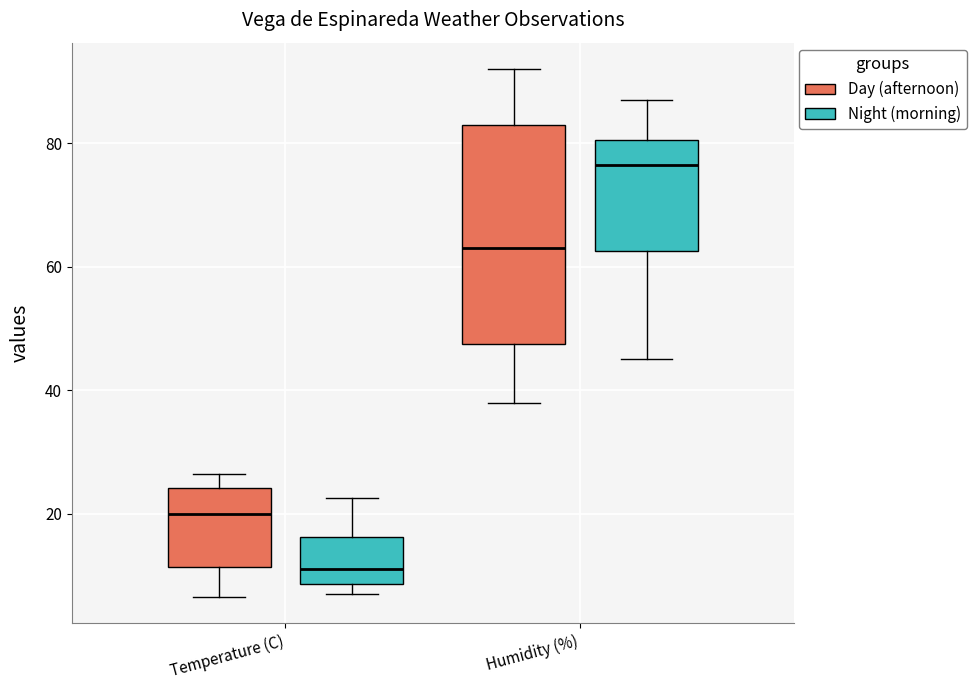

Reading left to right, read every box against the y-axis: the position of its median line, the range the box covers, and the ends of its whiskers. The values are not printed on the chart, so give them approximately, as read against the axis.

Temperature (C) (Day (afternoon)): median 20, box 12 to 24, whiskers 6 to 26
Temperature (C) (Night (morning)): median 12, box 8 to 16, whiskers 8 (just below the box's lower edge) to 22
Humidity (%) (Day (afternoon)): median 64, box 48 to 84, whiskers 38 to 92
Humidity (%) (Night (morning)): median 76, box 62 to 80, whiskers 46 to 88